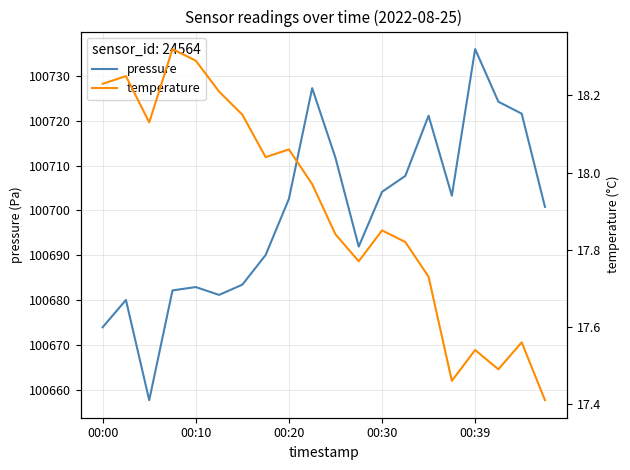

What is the maximum value for pressure?

100736.0